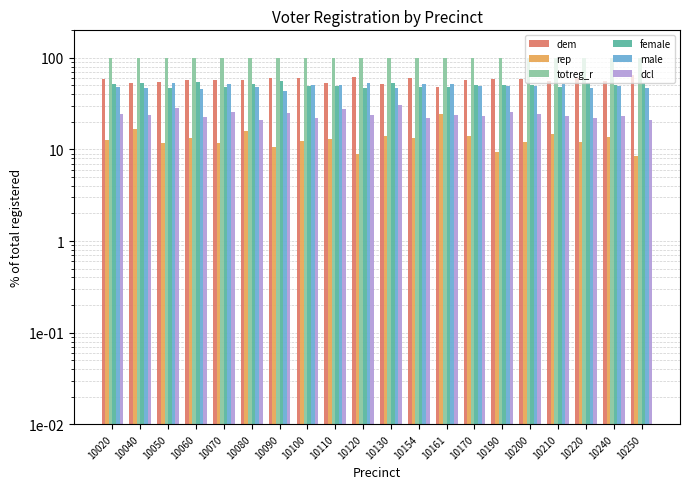

Which series has the largest range (max minus min)?

dem